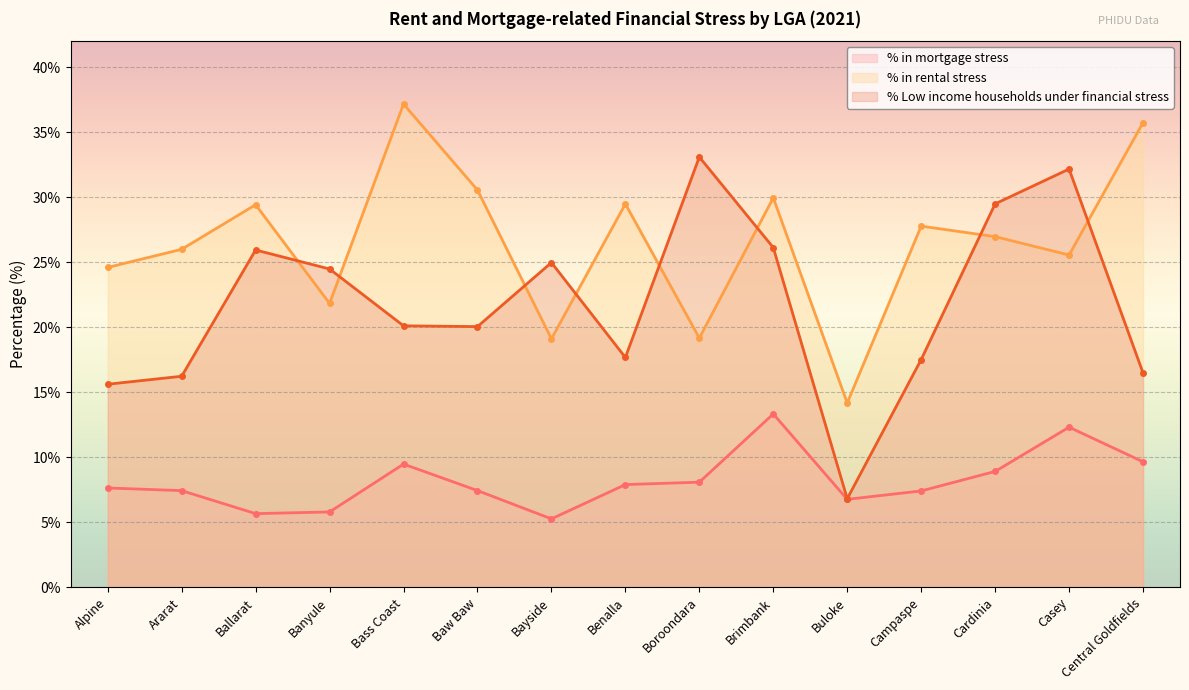

Which has a higher value, Campaspe or Cardinia?

Cardinia